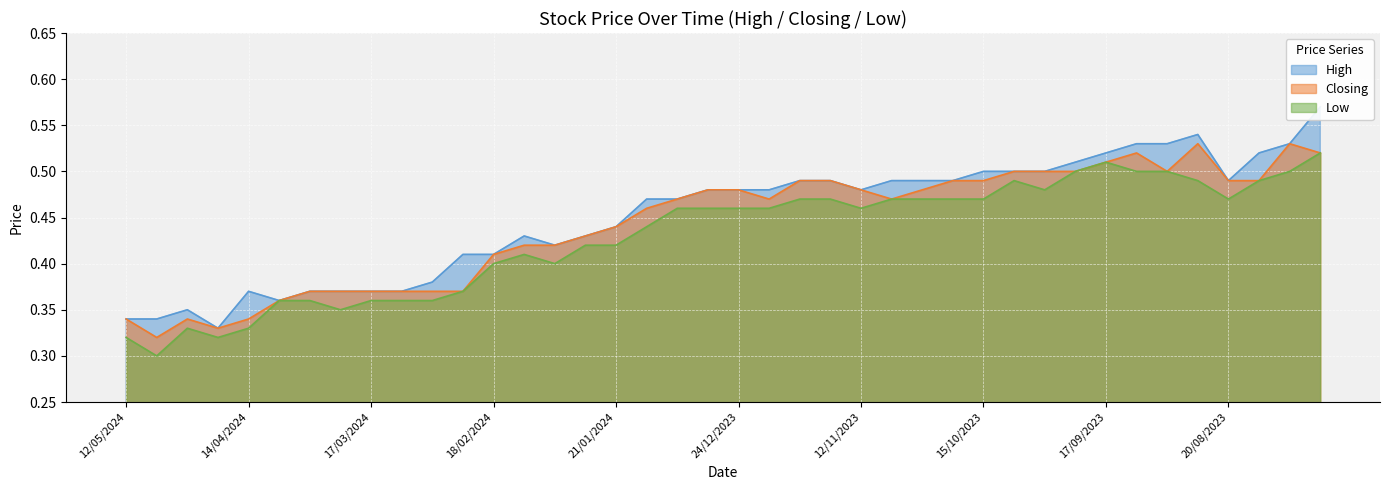

True or false: Closing and Low intersect in this chart.

False